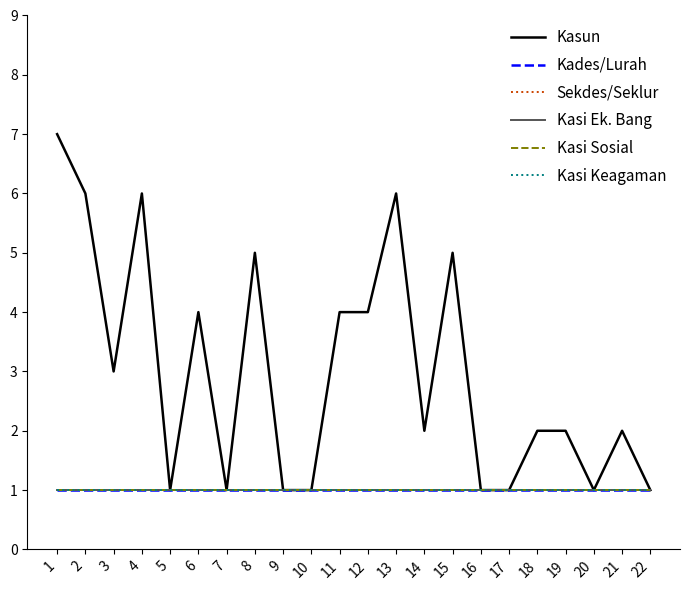

What is the value of the Kasi Keagaman point at the 2nd from the left?

1